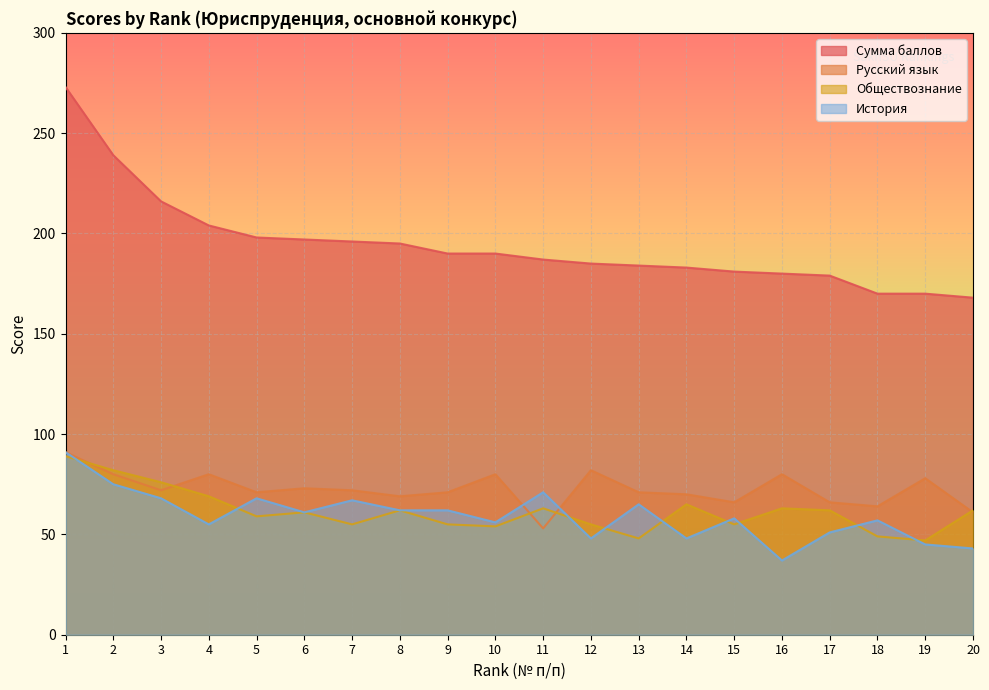

What is the average value of the История series?

59